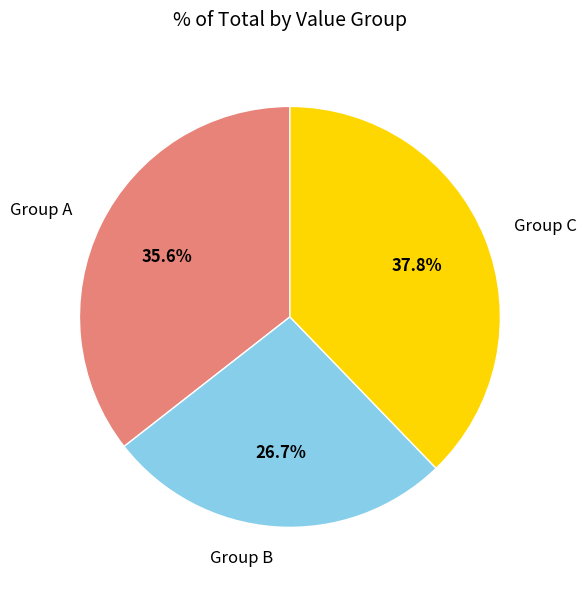

What is the ratio of the value at Group A to the value at Group C?

0.9